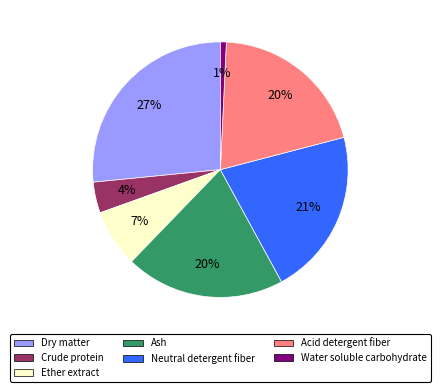

What percentage is the Crude protein slice, to the nearest percent?

4%